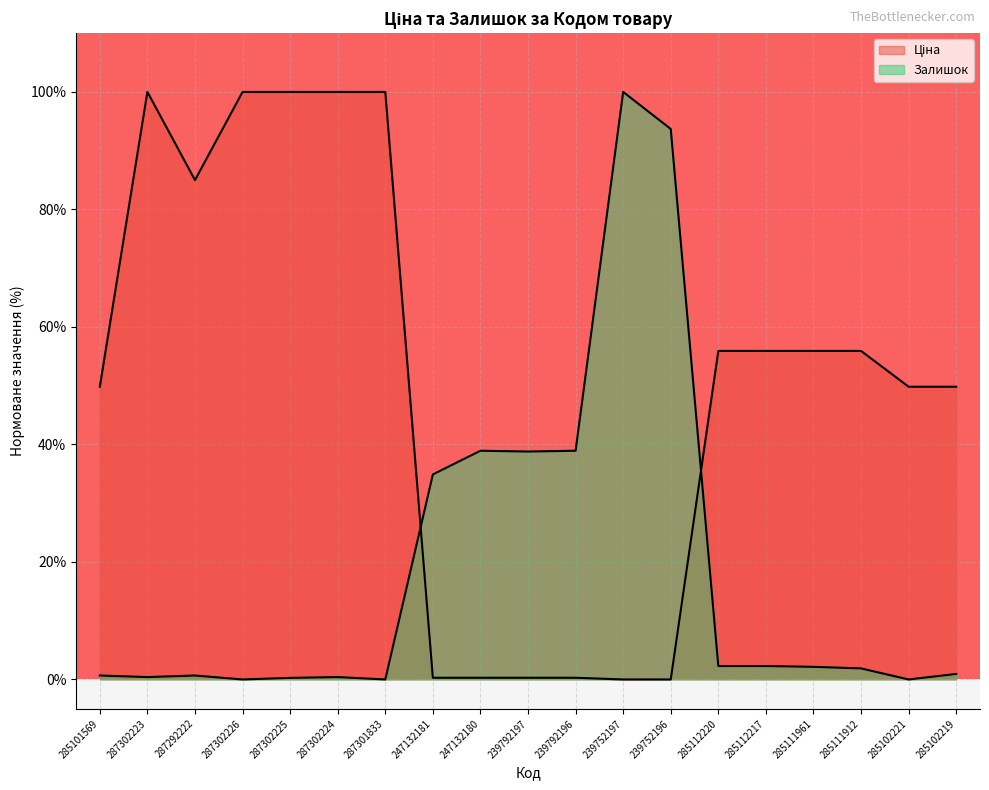

Which series changed the most between 239752197 and 285112217?

Залишок